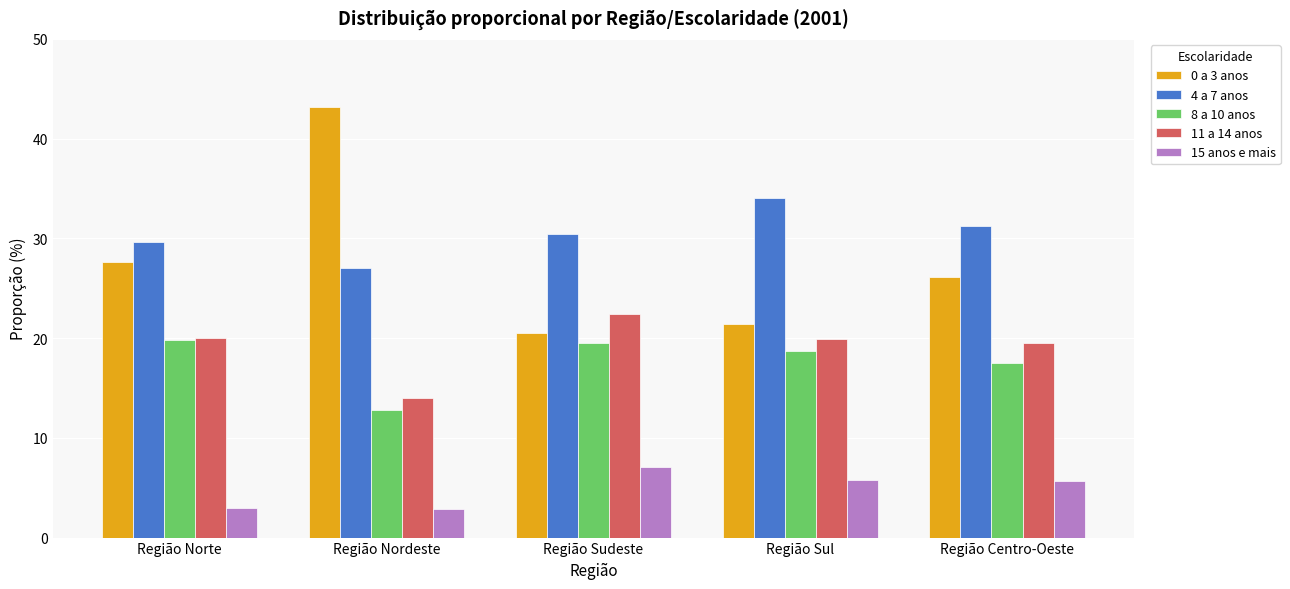

List the series in order of their peak value, highest first.

0 a 3 anos, 4 a 7 anos, 11 a 14 anos, 8 a 10 anos, 15 anos e mais